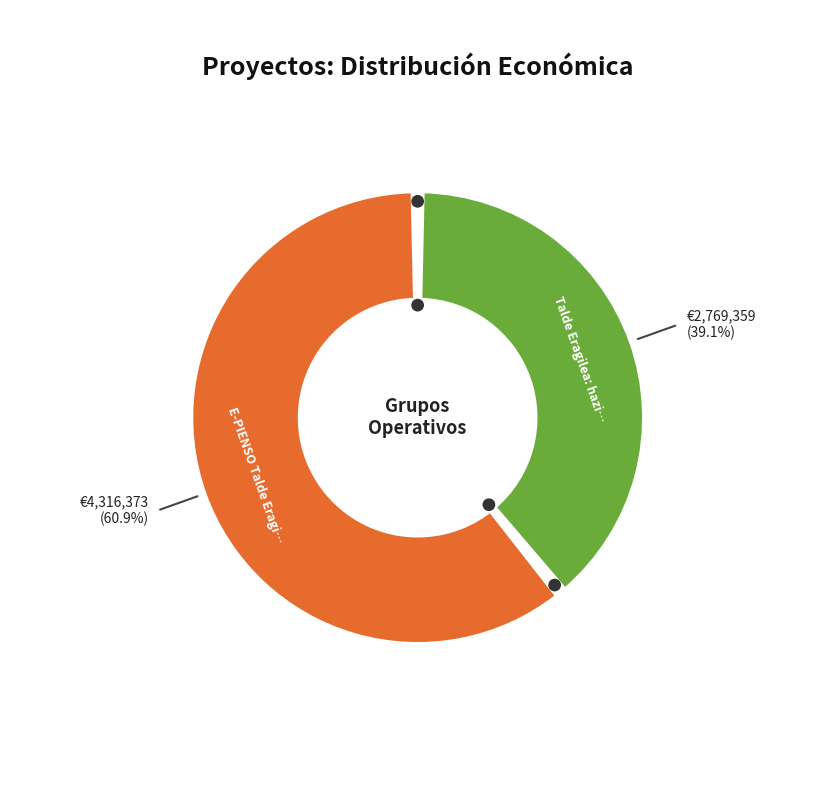

Is it true that E-PIENSO Talde Eragilea is 61% of the pie?

True